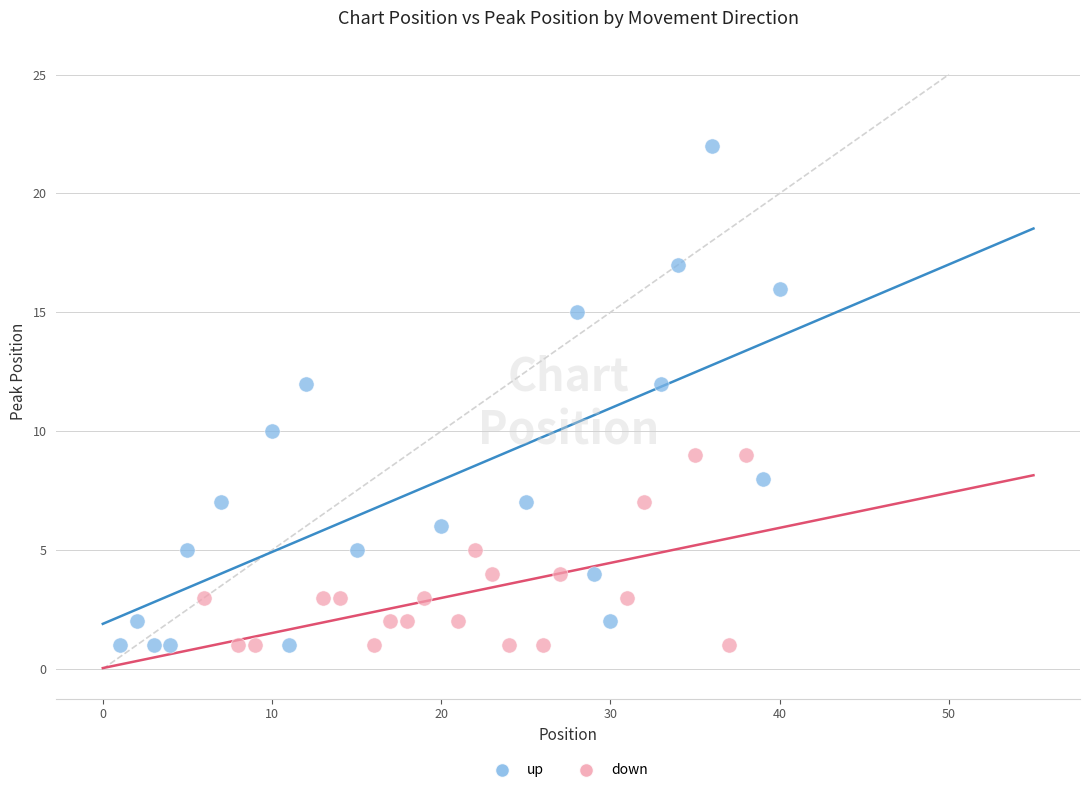

Which series has the widest spread of Y values?

up